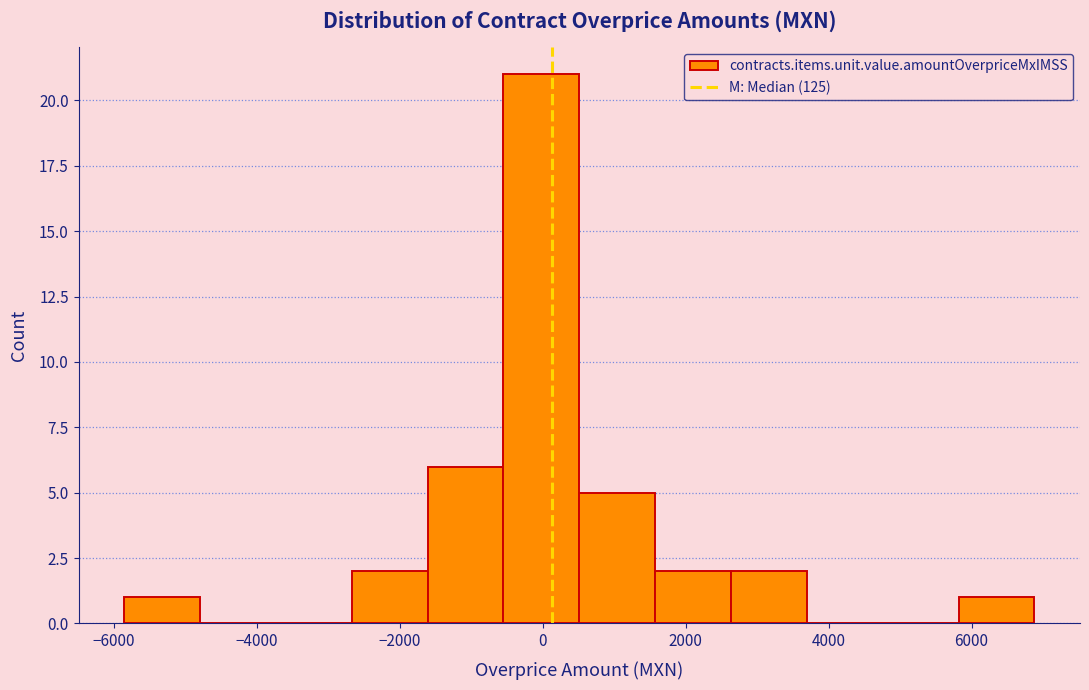

Reading left to right, transcribe this chart: for each bar, give the range it covers on the x-axis and its height. Neither the bar edges nor the heights are printed on the chart, so give them approximately, as read against the axes.

-5800 to -4800: 1
-4800 to -3800: 0
-3800 to -2600: 0
-2600 to -1600: 2
-1600 to -600: 6
-600 to 600: 21
600 to 1600: 5
1600 to 2600: 2
2600 to 3600: 2
3600 to 4800: 0
4800 to 5800: 0
5800 to 6800: 1